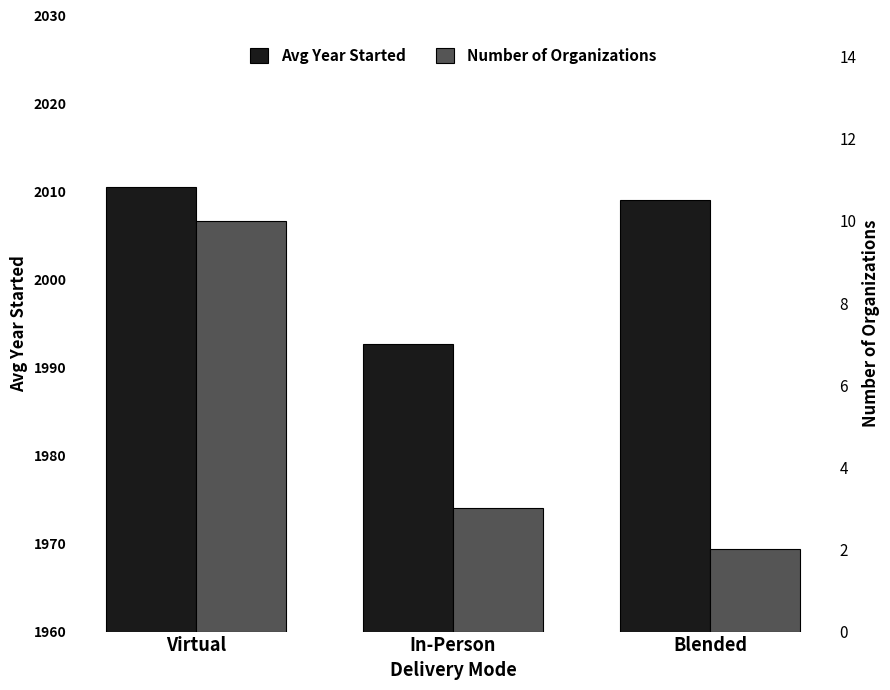

Rank the series by their maximum value, from lowest to highest.

Number of Organizations, Avg Year Started